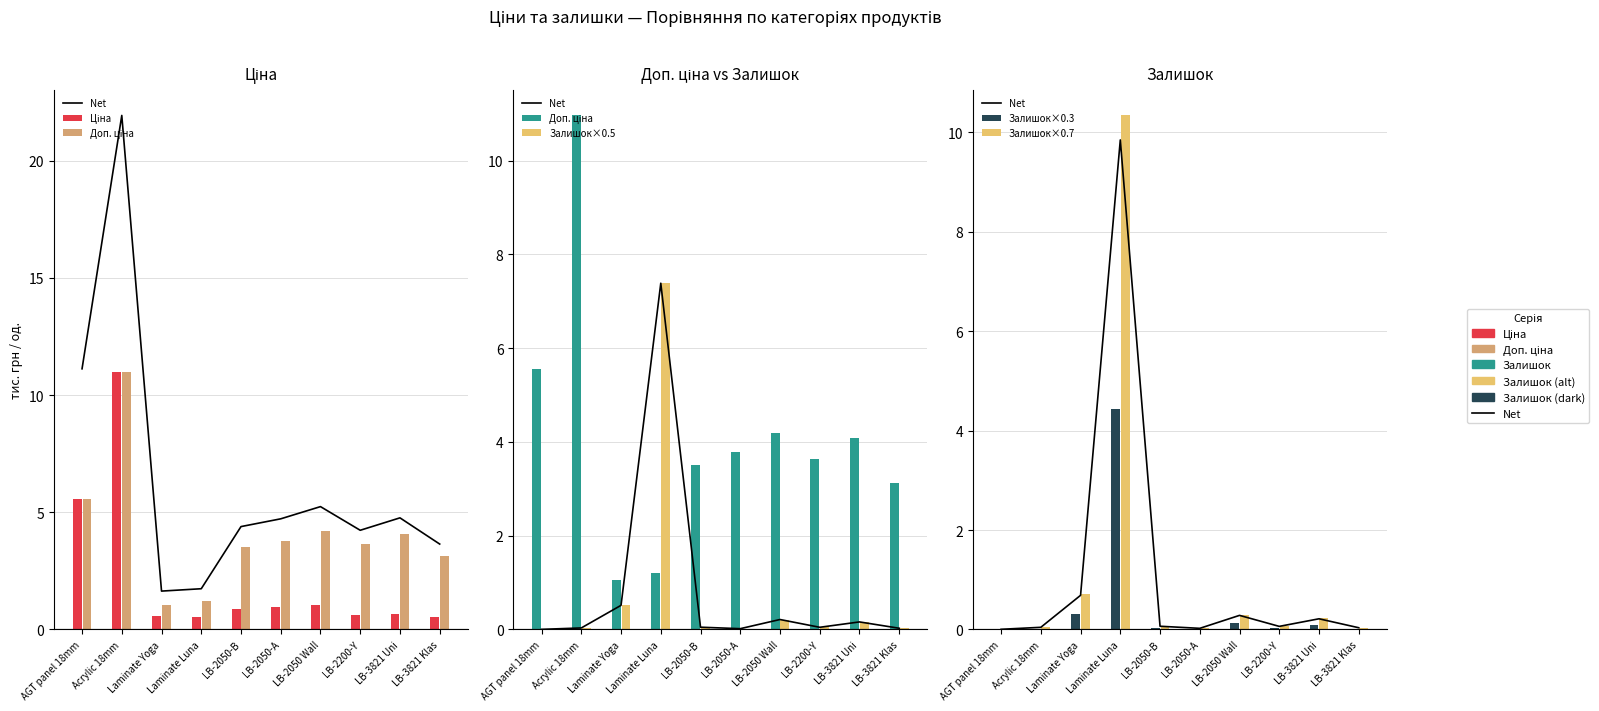

Which label corresponds to the largest value in the chart?

Acrylic 18mm